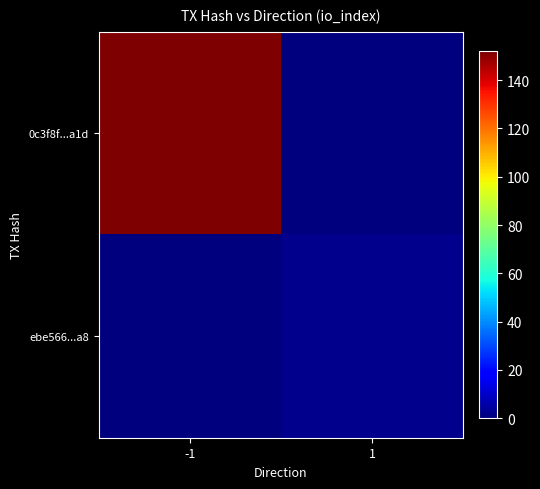

Reading left to right, list all the values displayed in this chart.

0c3f8f...a1d: -1=152	1=0
ebe566...a8: -1=0	1=2